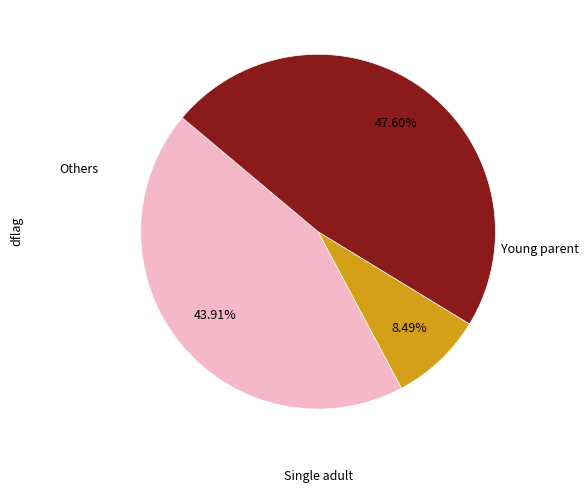

Is there a majority slice in this chart?

No